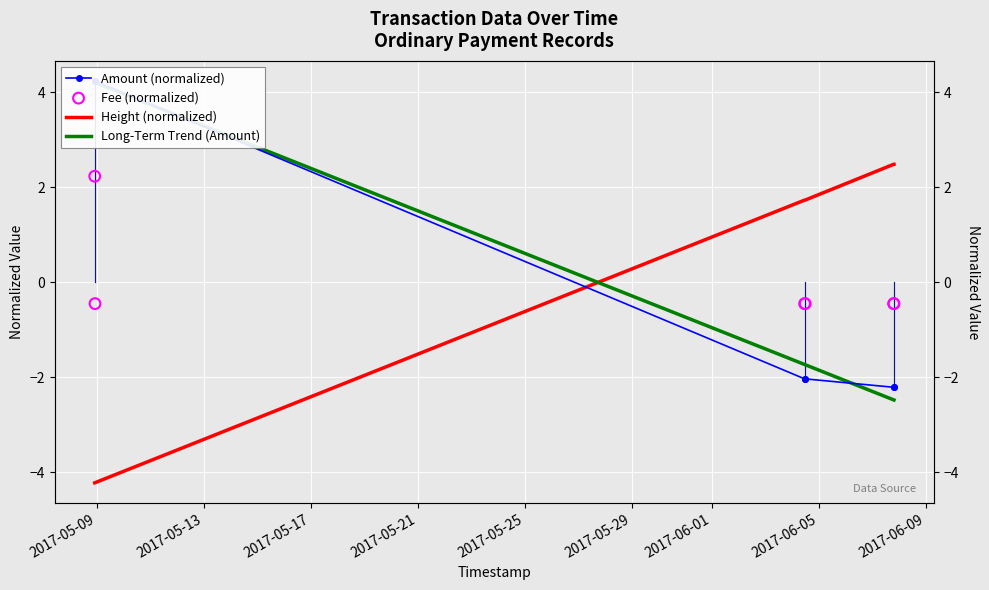

What is the total value across all series at 2017-05-09?

6.5